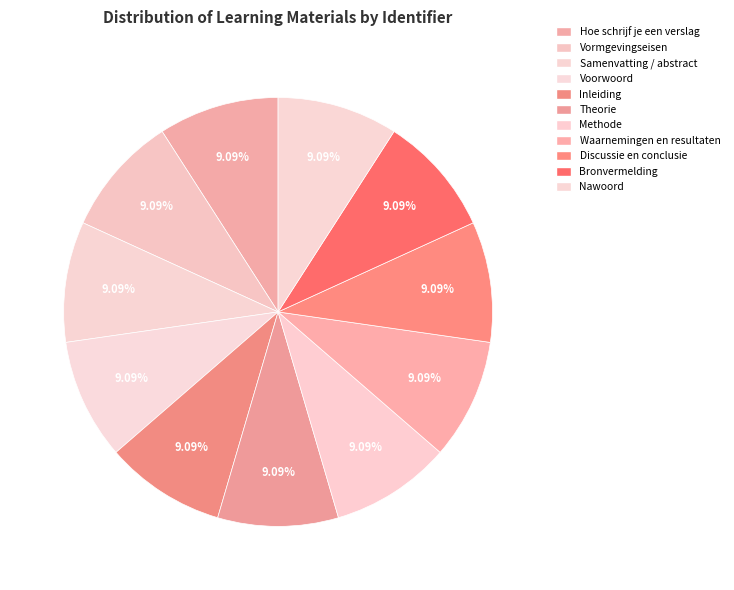

How many slices are in this pie chart?

11